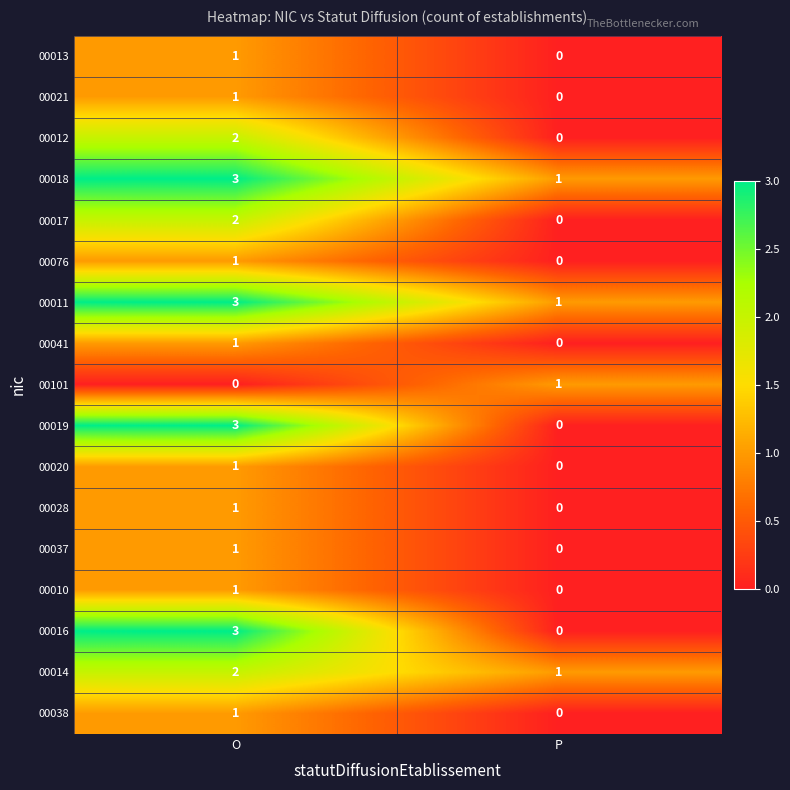

At which label does 00076 reach its peak?

O